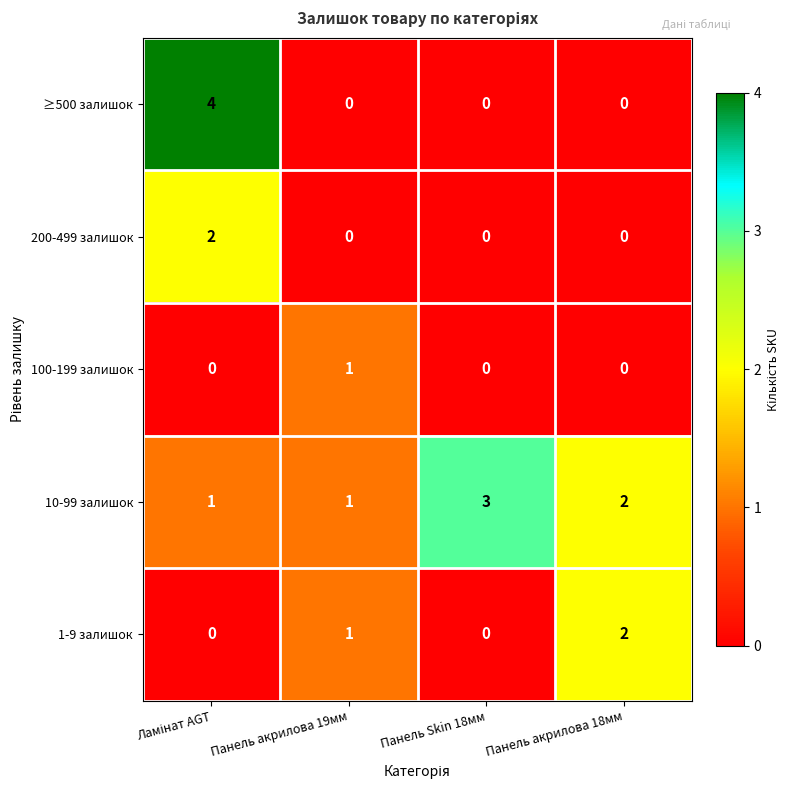

List the series in order of their overall mean, lowest first.

100-199 залишок, 200-499 залишок, 1-9 залишок, ≥500 залишок, 10-99 залишок